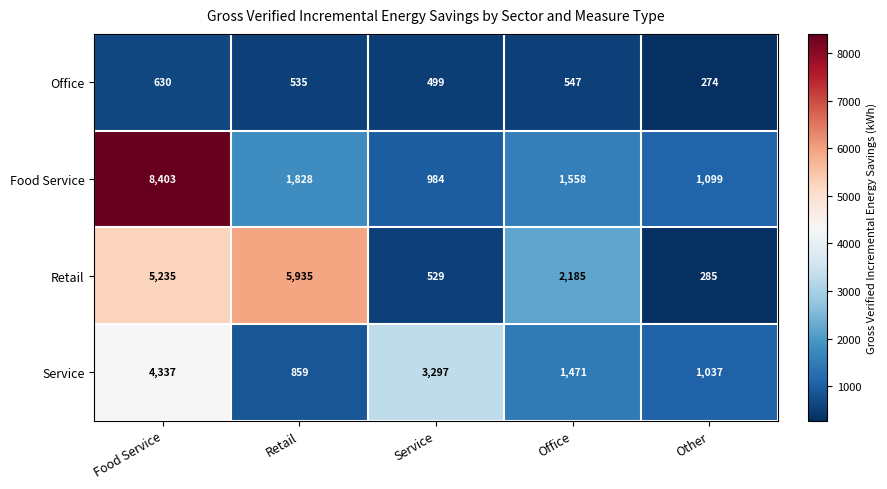

Where is Retail nearest to the value 3110?

Office